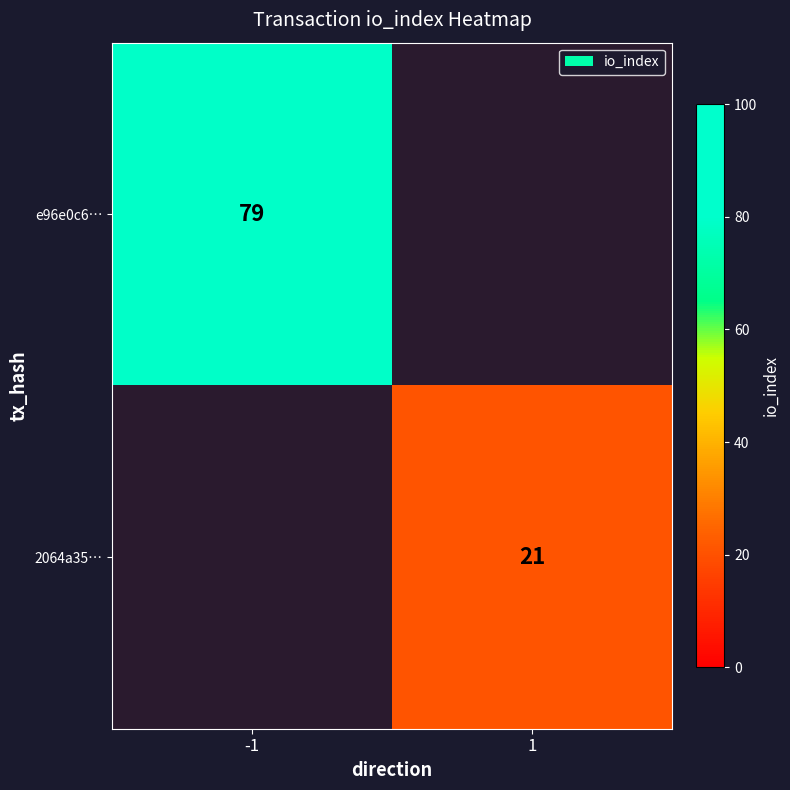

The 2064a35… series shows 11.1 at 1. True or false?

False